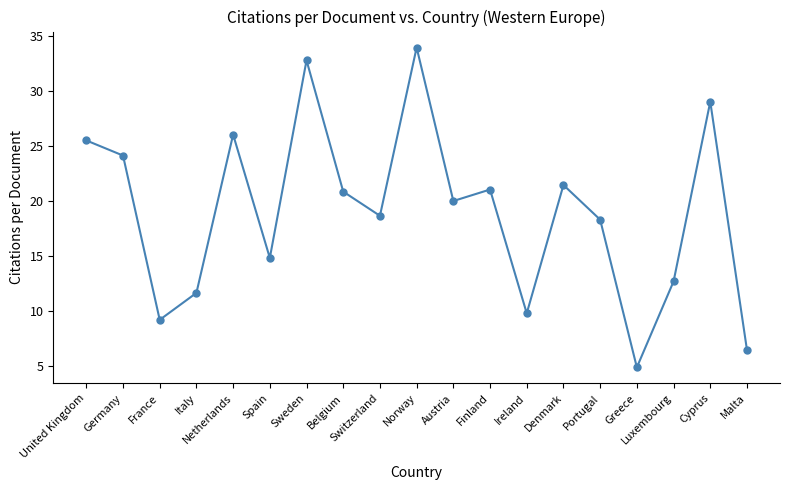

Which category has the highest value across all series?

Norway